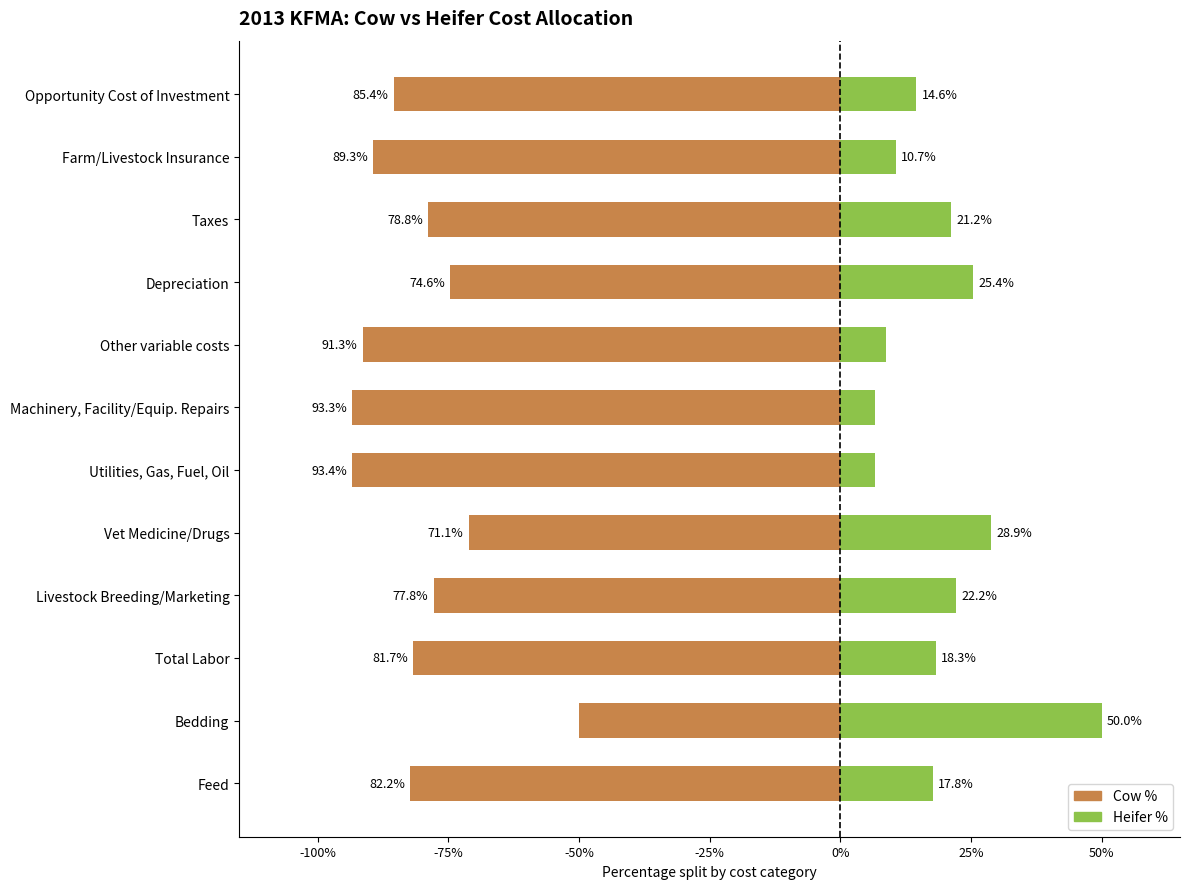

List the series in order of their overall mean, lowest first.

Heifer %, Cow %